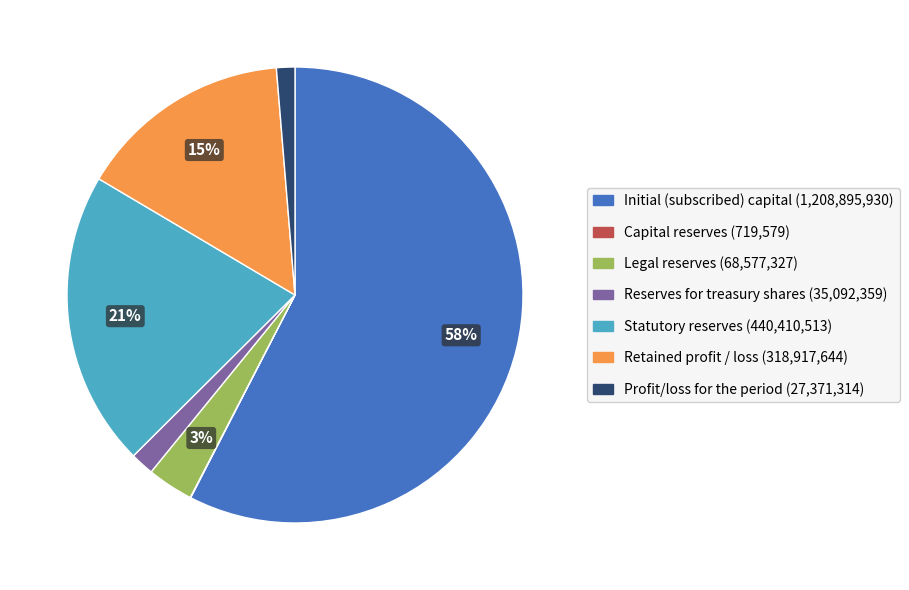

To the nearest percent, what is the difference between the largest and smallest slice percentages?

58%